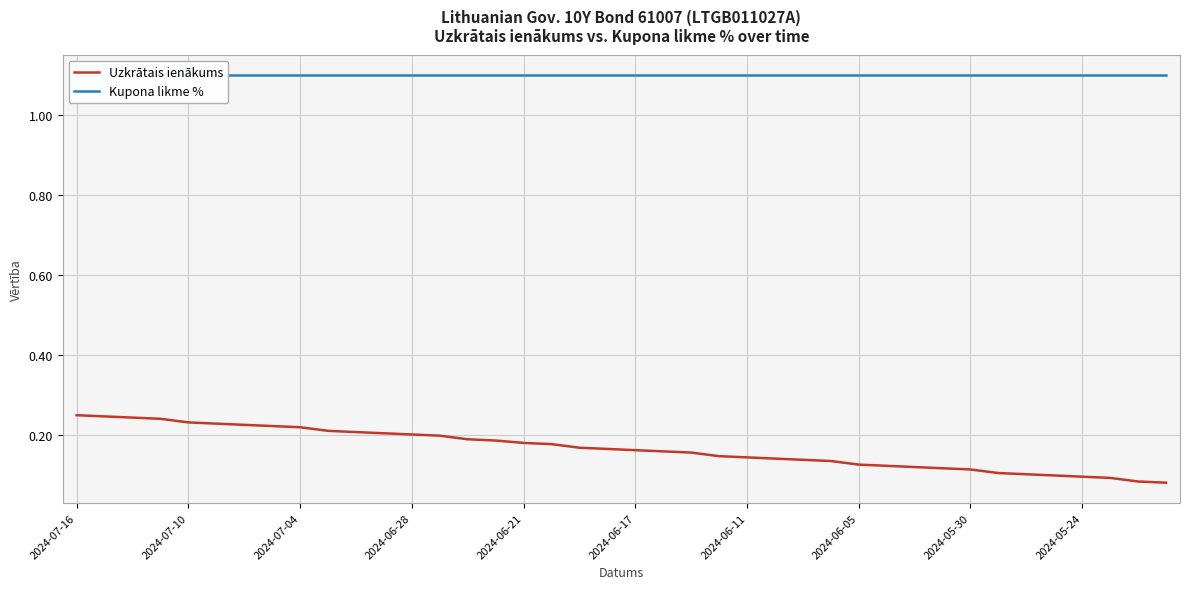

What is the greatest value displayed?

1.1